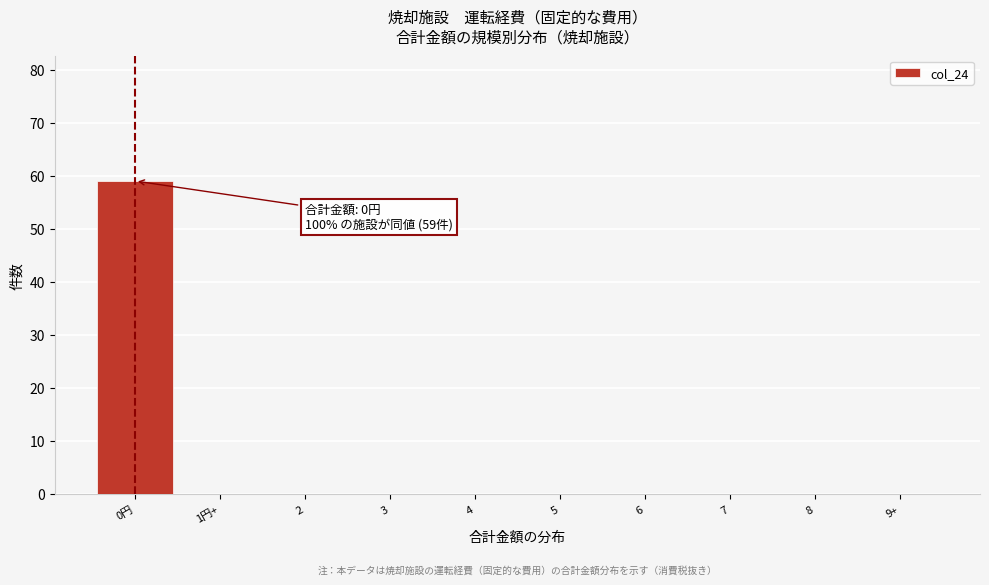

Reading right to left, list all the values displayed in this chart.

9+=0	8=0	7=0	6=0	5=0	4=0	3=0	2=0	1円+=0	0円=59